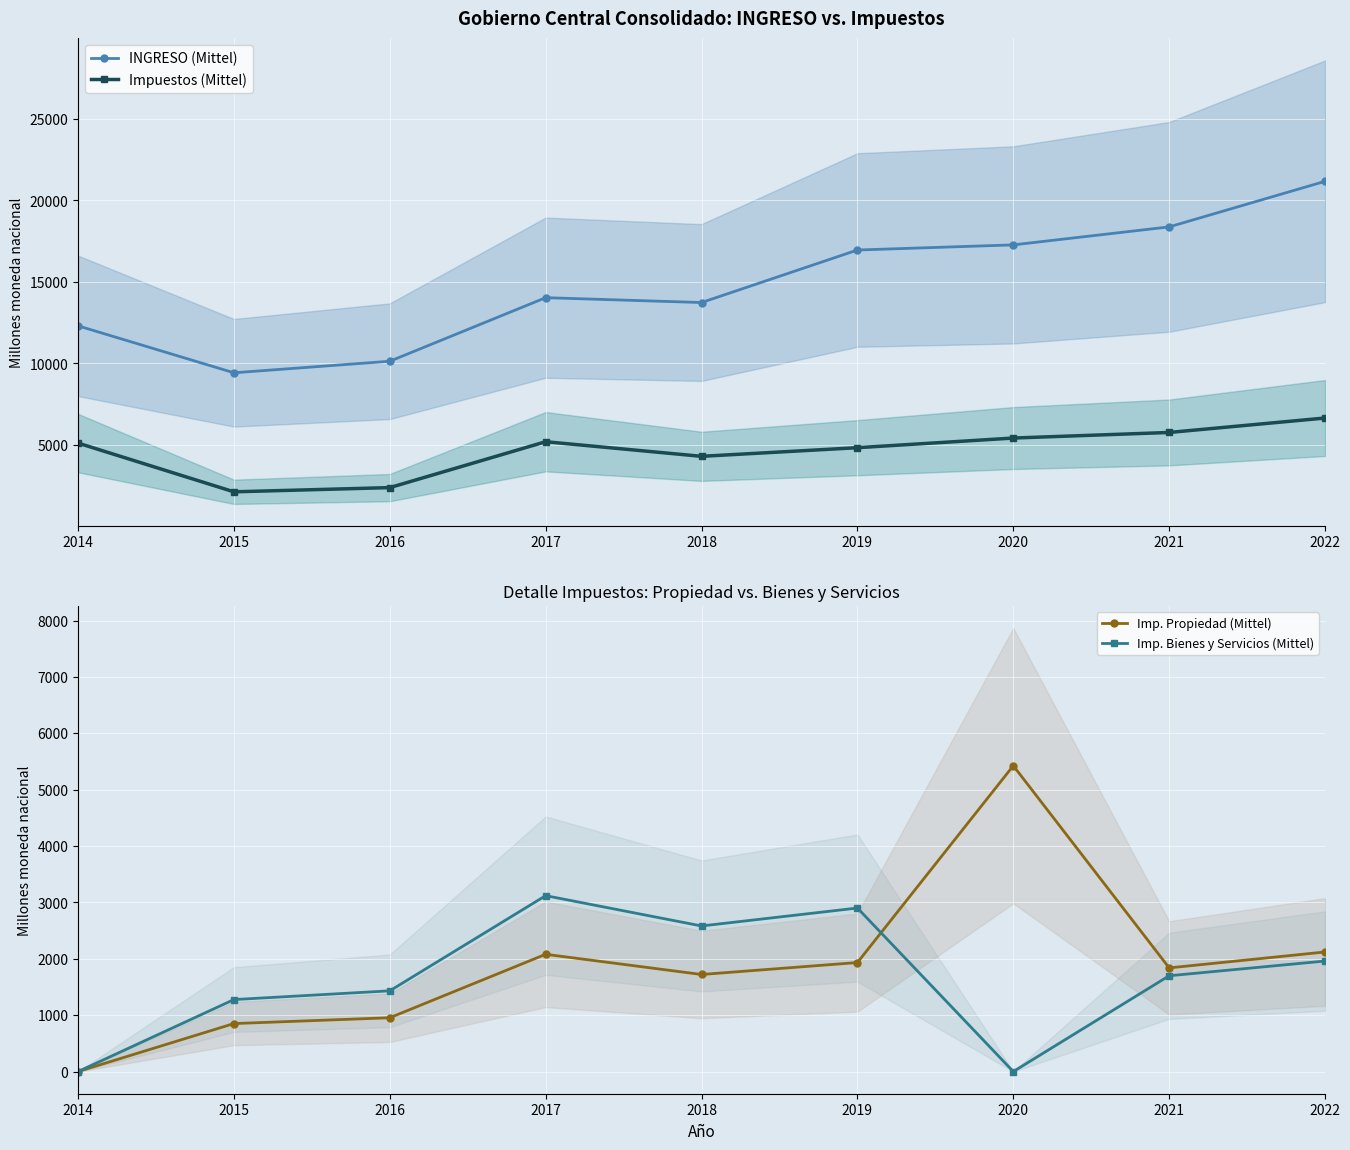

Which series has the largest total across all categories?

INGRESO (Mittel)